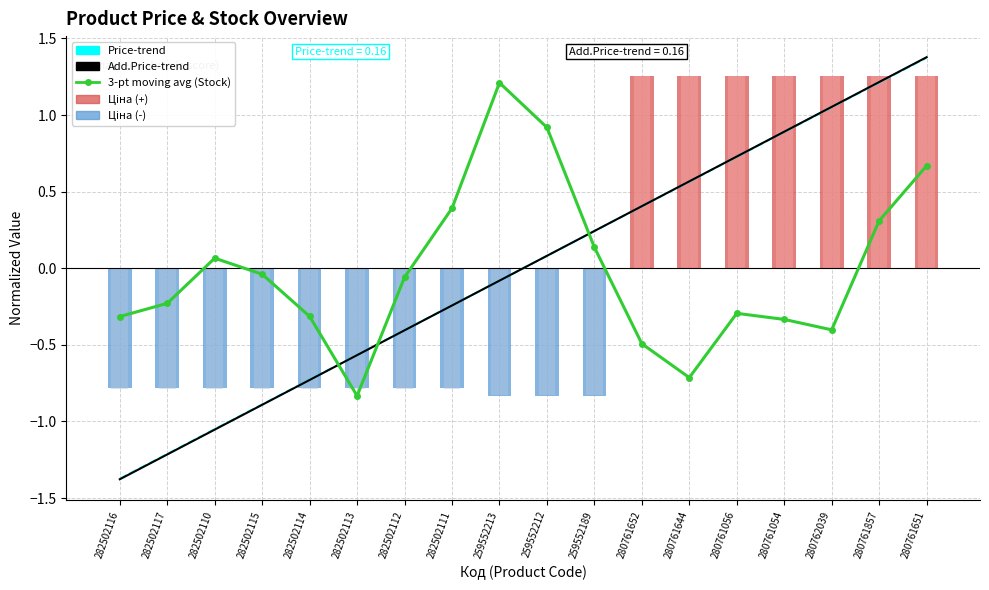

Are the bars horizontal?

No